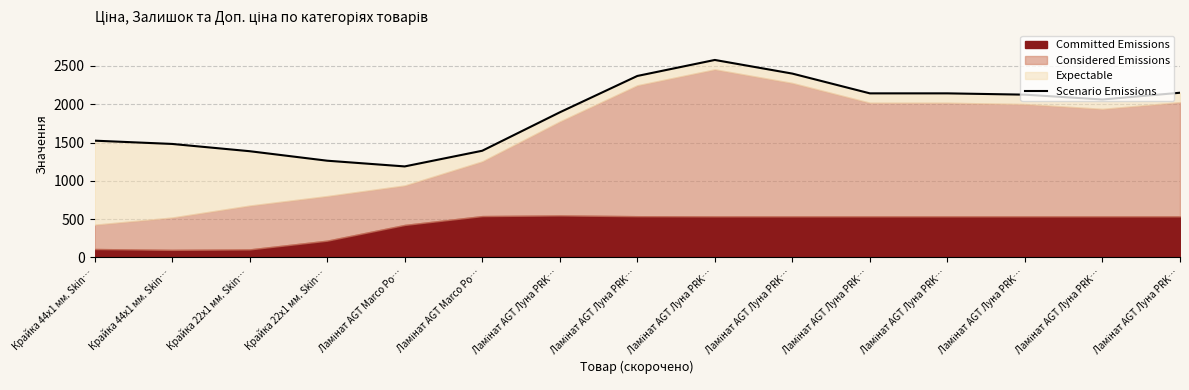

How many data points does each series have?

15